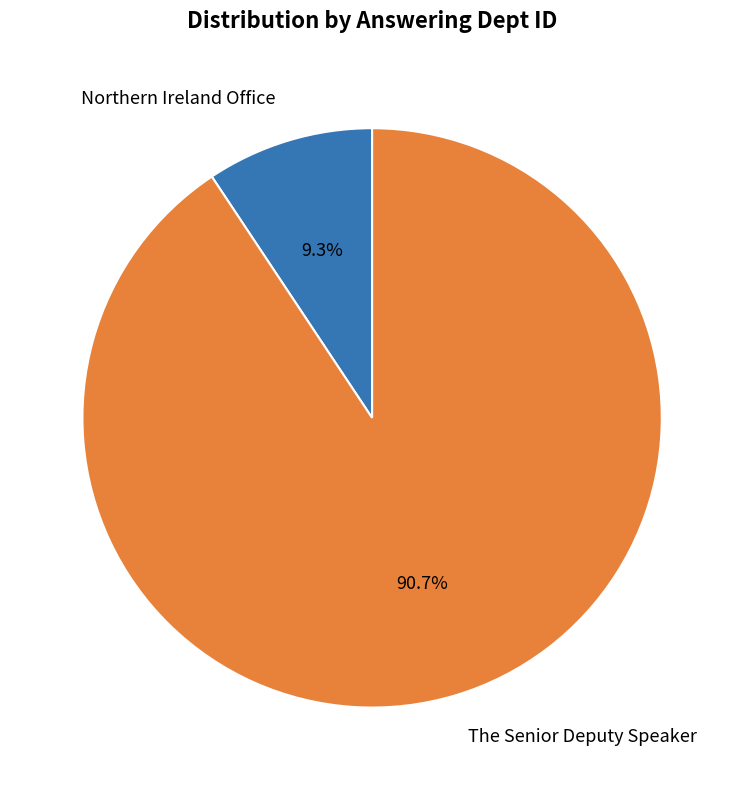

Which has a higher value, Northern Ireland Office or The Senior Deputy Speaker?

The Senior Deputy Speaker